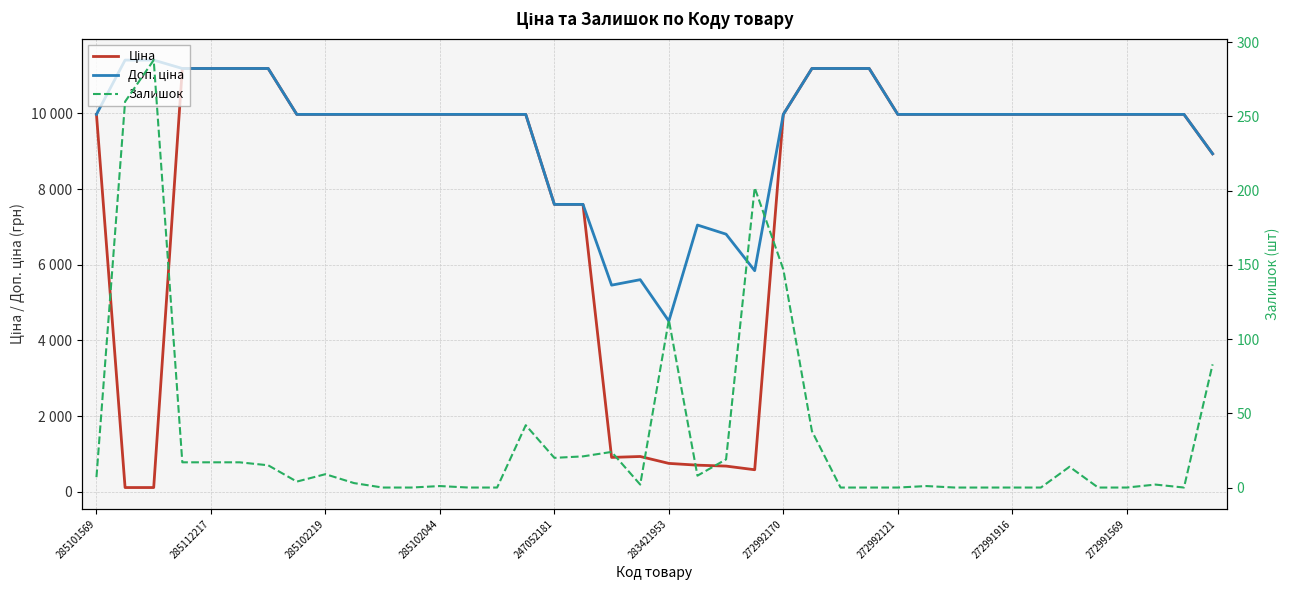

True or false: Залишок and Доп. ціна cross at least once.

False